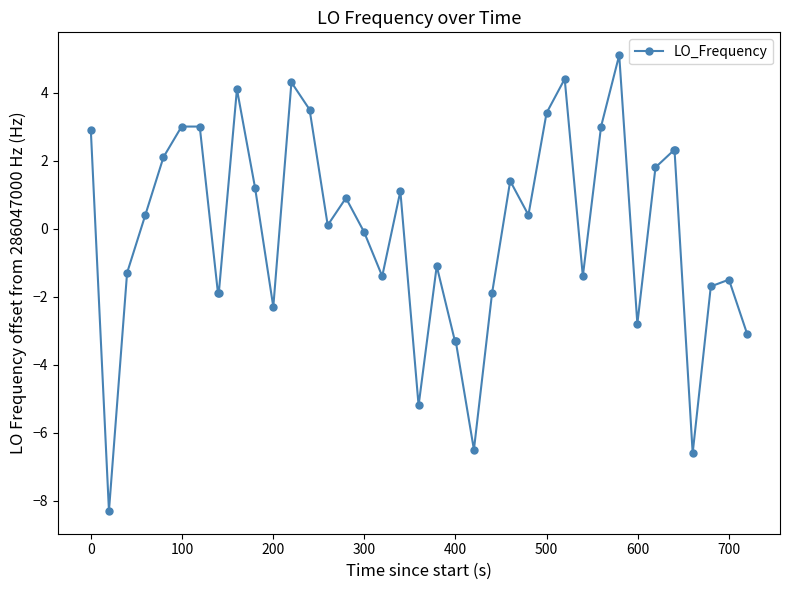

What is the sum of all values?

-4.9